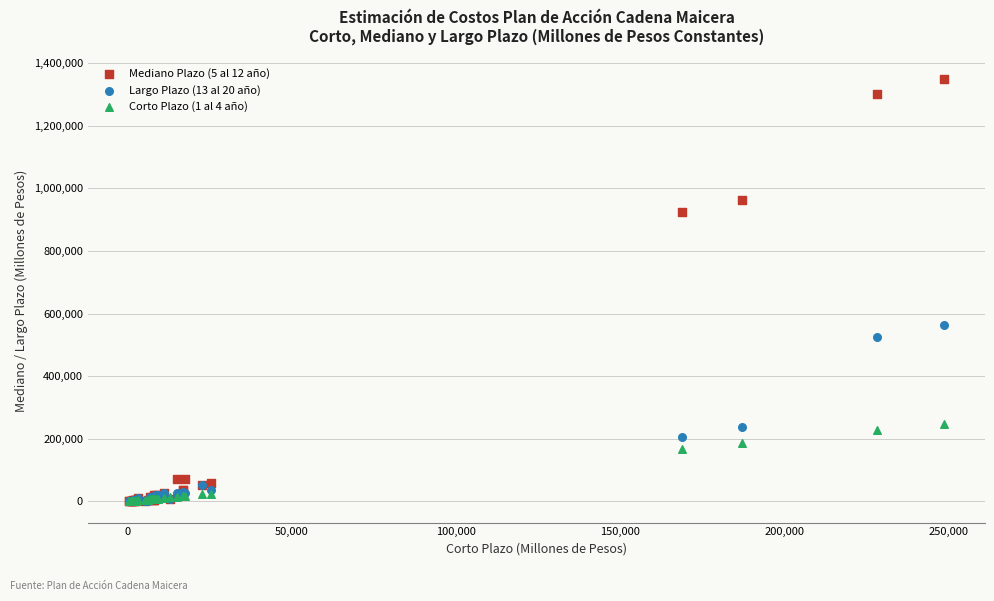

Across all series, what Y value is closest to 673736?

562085.9